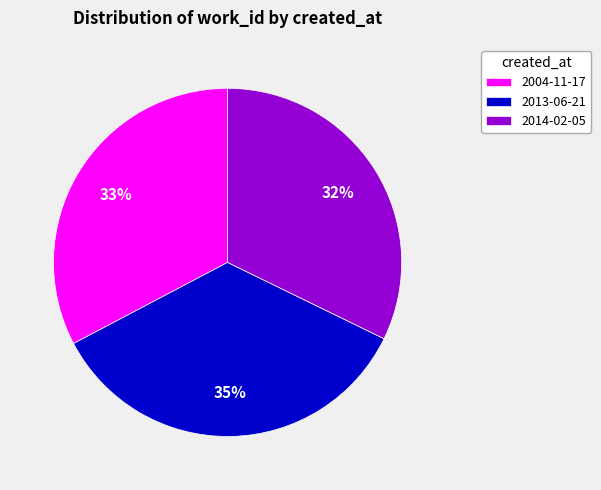

Do 2014-02-05 and 2013-06-21 together represent more than half of the pie?

Yes